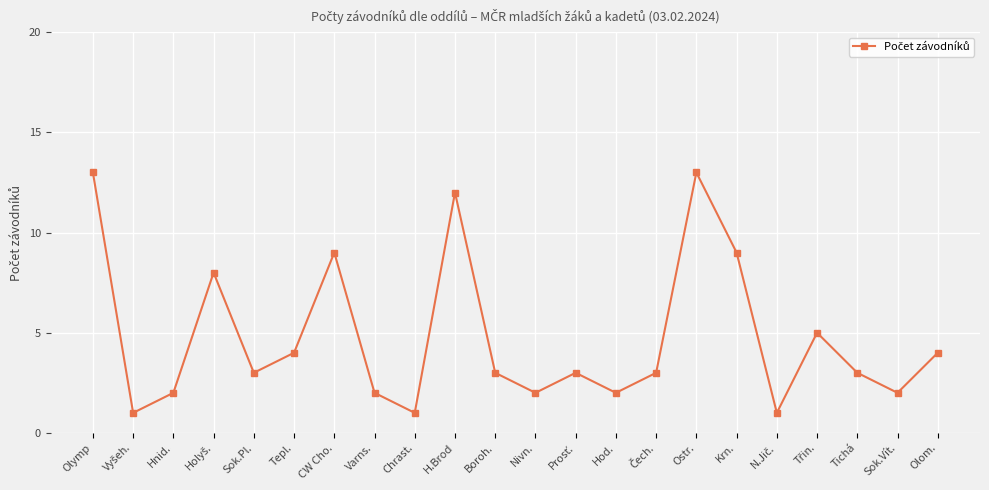

Approximately how many times larger is the value at Ostr. compared to Olymp?

1.0